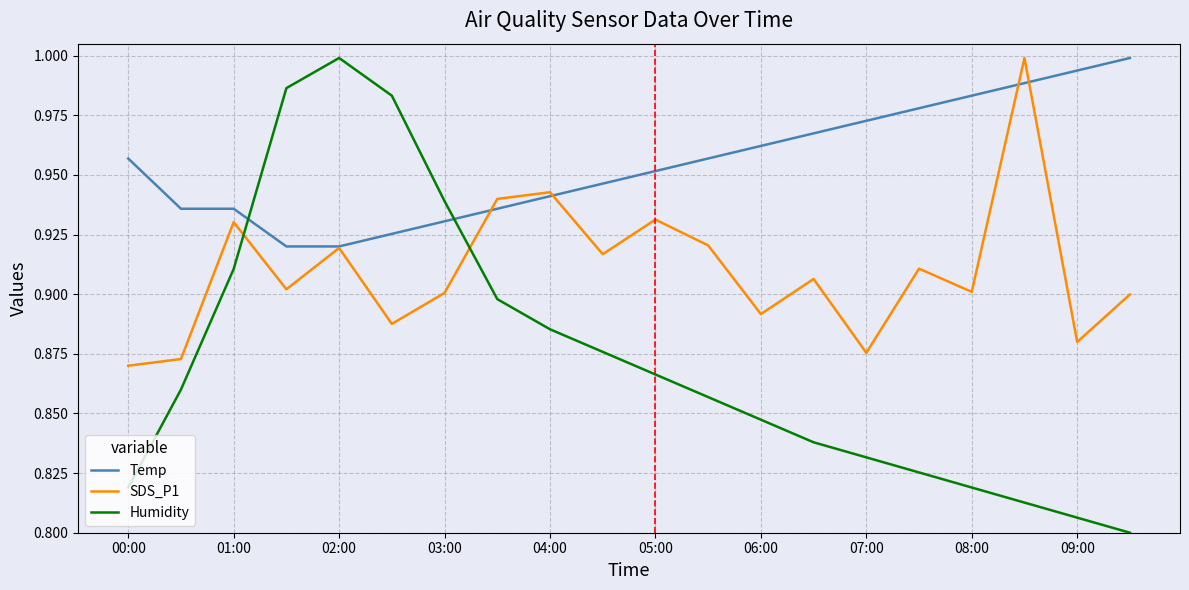

How many lines are shown in the chart?

3